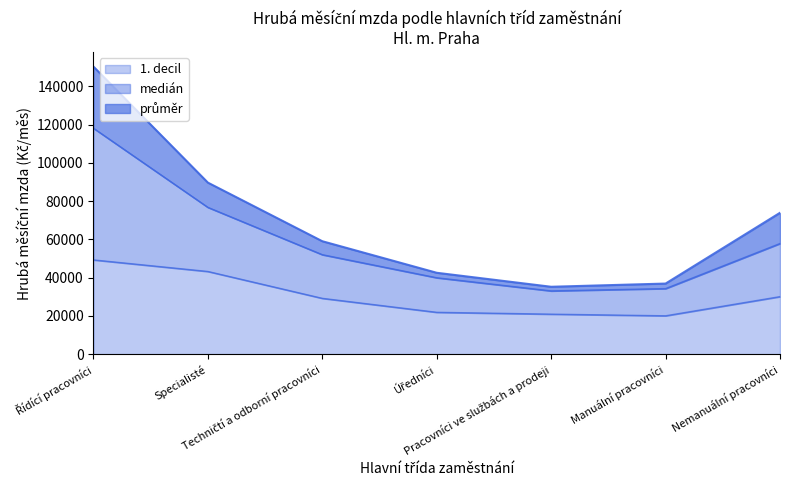

Which has a higher value, Manuální pracovníci or Řídící pracovníci?

Řídící pracovníci